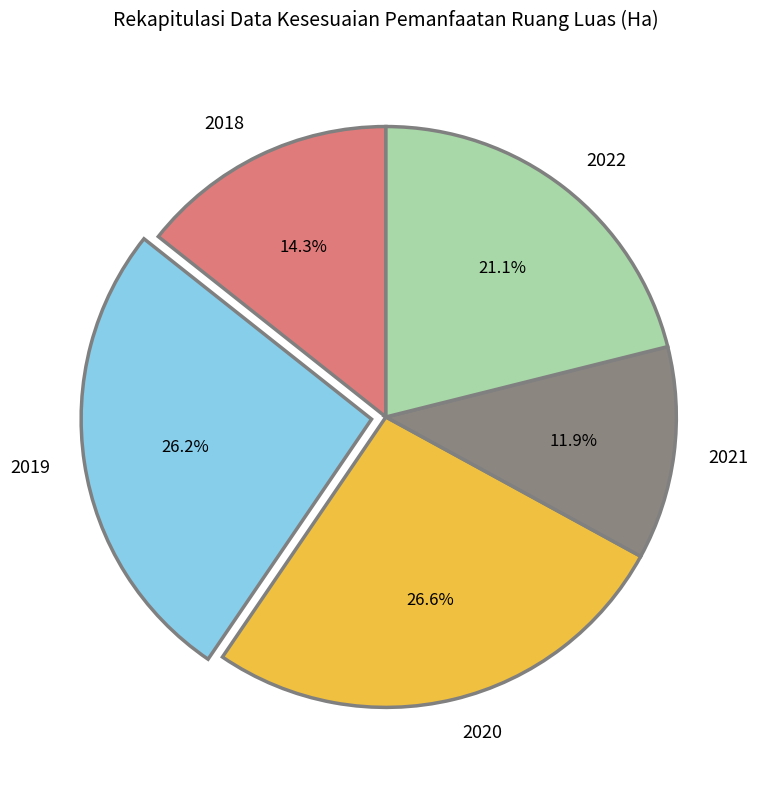

How many segments does this pie chart have?

5